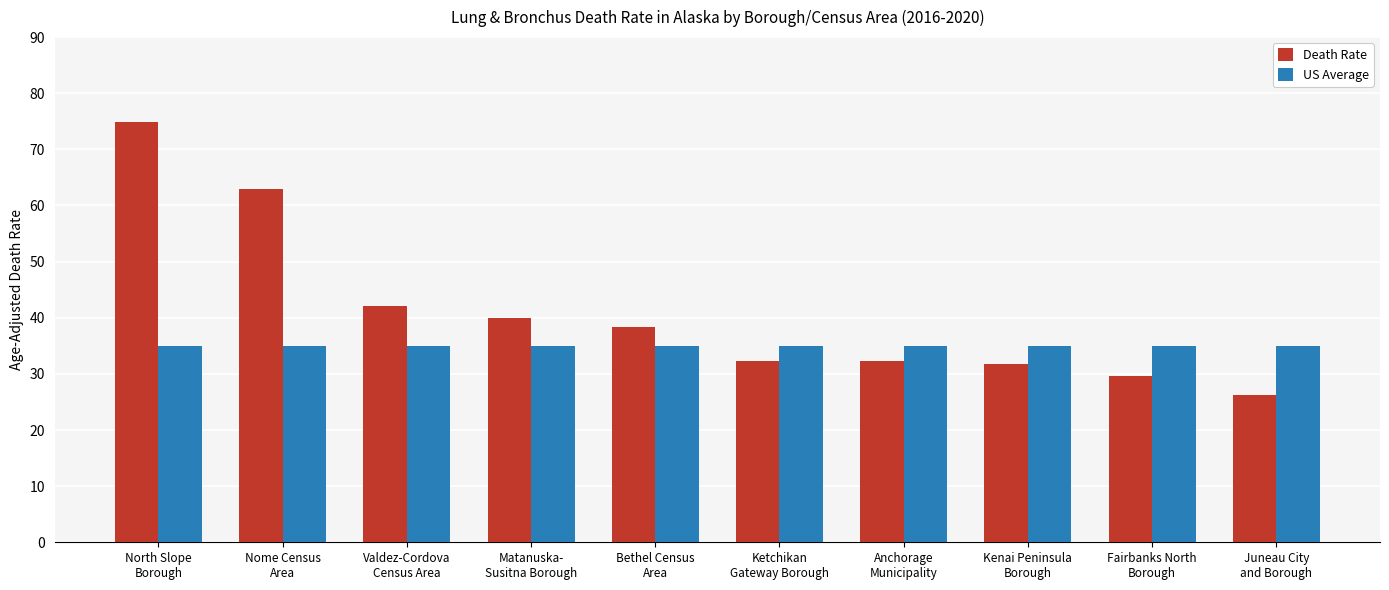

What is the difference between the highest and lowest values at Nome Census
Area?

27.9